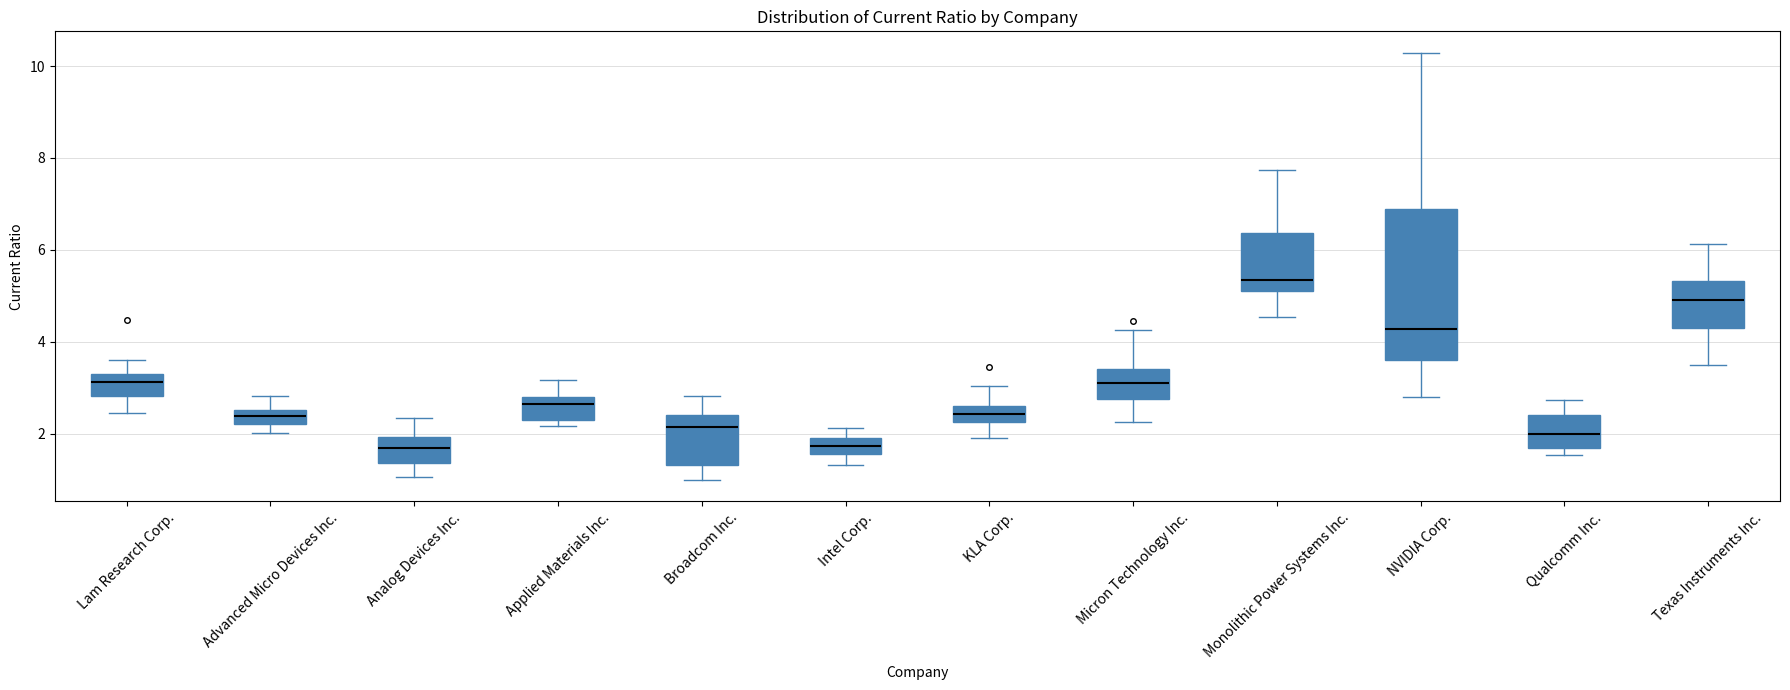

Reading left to right, transcribe this box plot: for each box, give where its median line is, the range the box spans, and where its two whiskers end, as read against the y-axis. The values are not printed on the chart, so give them approximately, as read against the axis.

Lam Research Corp.: median 3.2, box 2.8 to 3.4, whiskers 2.4 to 3.6
Advanced Micro Devices Inc.: median 2.4, box 2.2 to 2.6, whiskers 2.0 to 2.8
Analog Devices Inc.: median 1.6, box 1.4 to 2.0, whiskers 1.0 to 2.4
Applied Materials Inc.: median 2.6, box 2.4 to 2.8, whiskers 2.2 to 3.2
Broadcom Inc.: median 2.2, box 1.4 to 2.4, whiskers 1.0 to 2.8
Intel Corp.: median 1.8, box 1.6 to 2.0, whiskers 1.4 to 2.2
KLA Corp.: median 2.4, box 2.2 to 2.6, whiskers 2.0 to 3.0
Micron Technology Inc.: median 3.2, box 2.8 to 3.4, whiskers 2.2 to 4.2
Monolithic Power Systems Inc.: median 5.4, box 5.0 to 6.4, whiskers 4.6 to 7.8
NVIDIA Corp.: median 4.2, box 3.6 to 6.8, whiskers 2.8 to 10.2
Qualcomm Inc.: median 2.0, box 1.6 to 2.4, whiskers 1.6 (just below the box's lower edge) to 2.8
Texas Instruments Inc.: median 5.0, box 4.4 to 5.4, whiskers 3.4 to 6.2